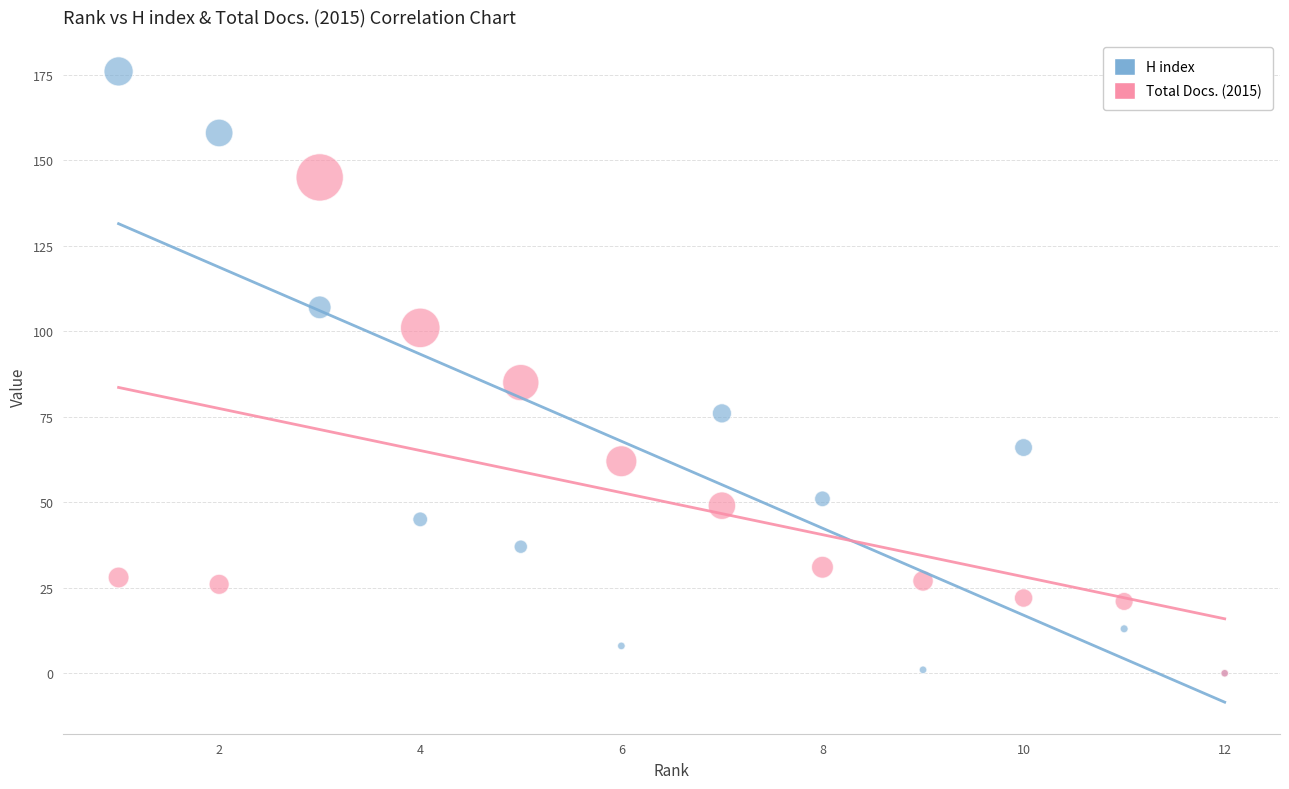

What are all the series names shown in the legend?

H index, Total Docs. (2015)